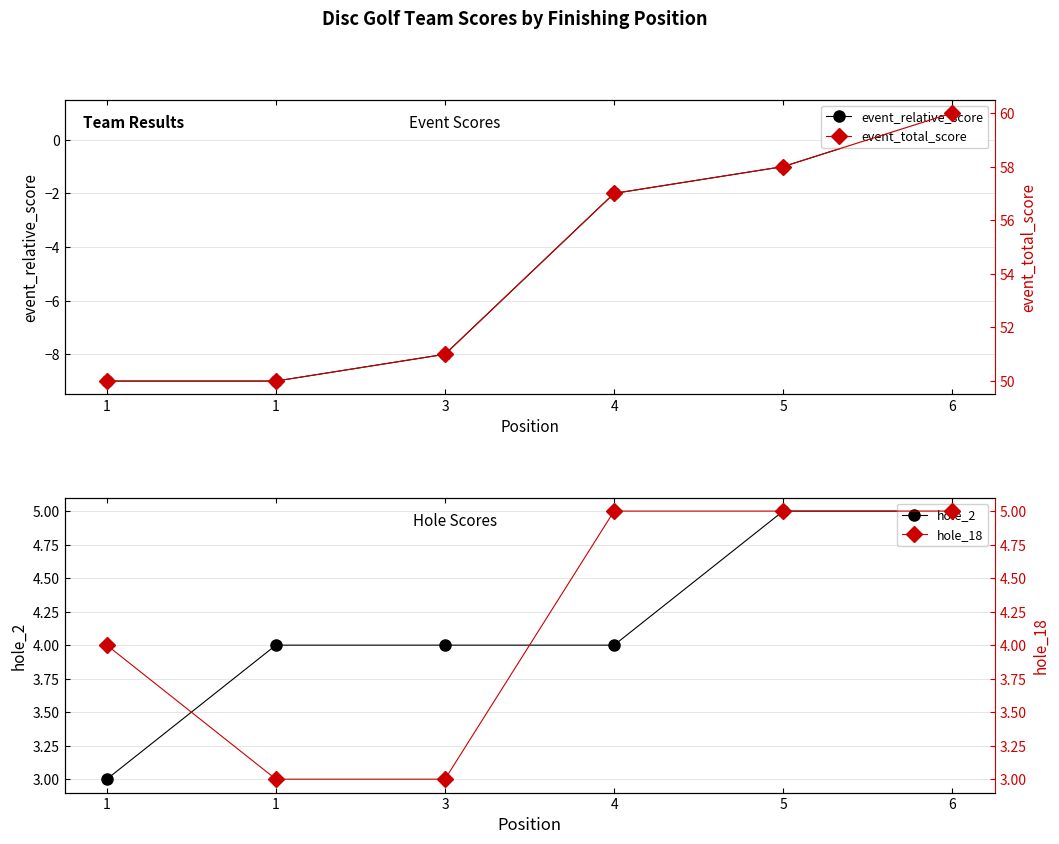

How many data points in event_total_score are less than 57?

3